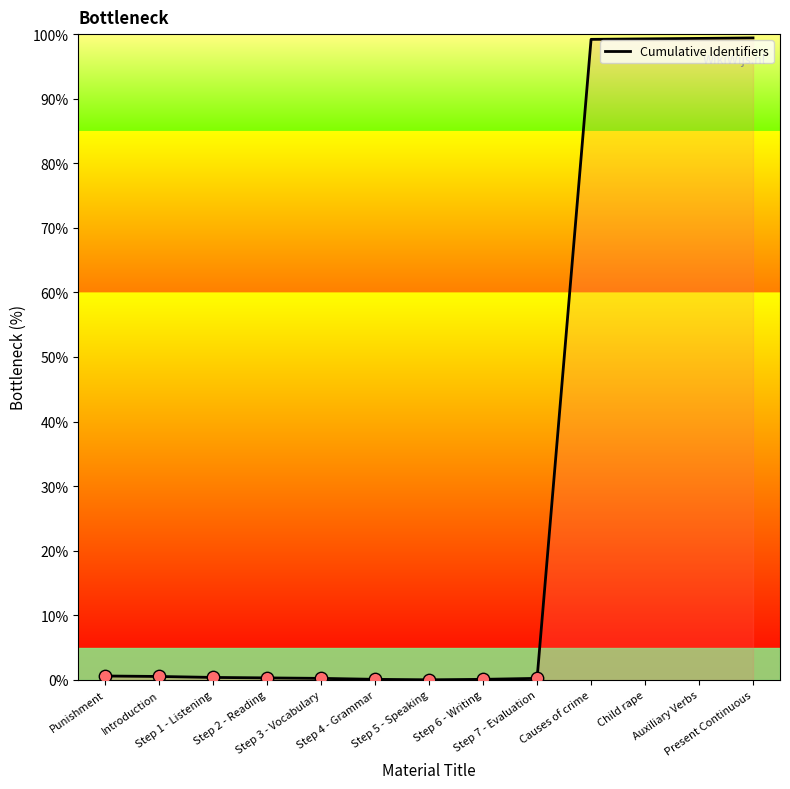

Which has a higher value, Step 7 - Evaluation or Step 5 - Speaking?

Step 7 - Evaluation